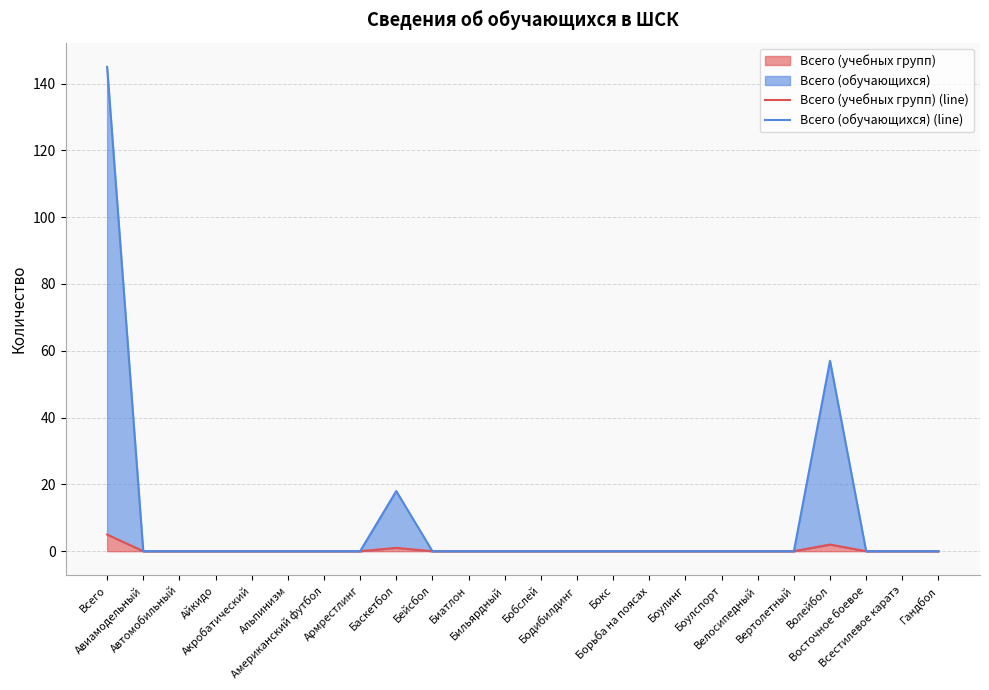

Which category has the highest value across all series?

Всего